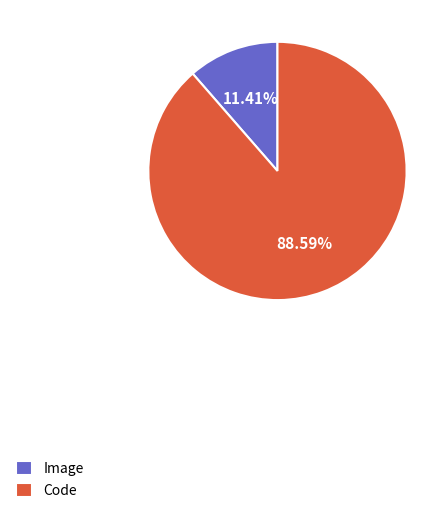

Is it true that Code is 82% of the pie?

False